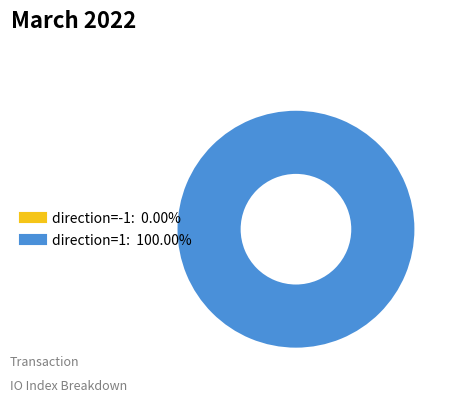

To the nearest percent, what is the difference between the largest and smallest slice percentages?

100%